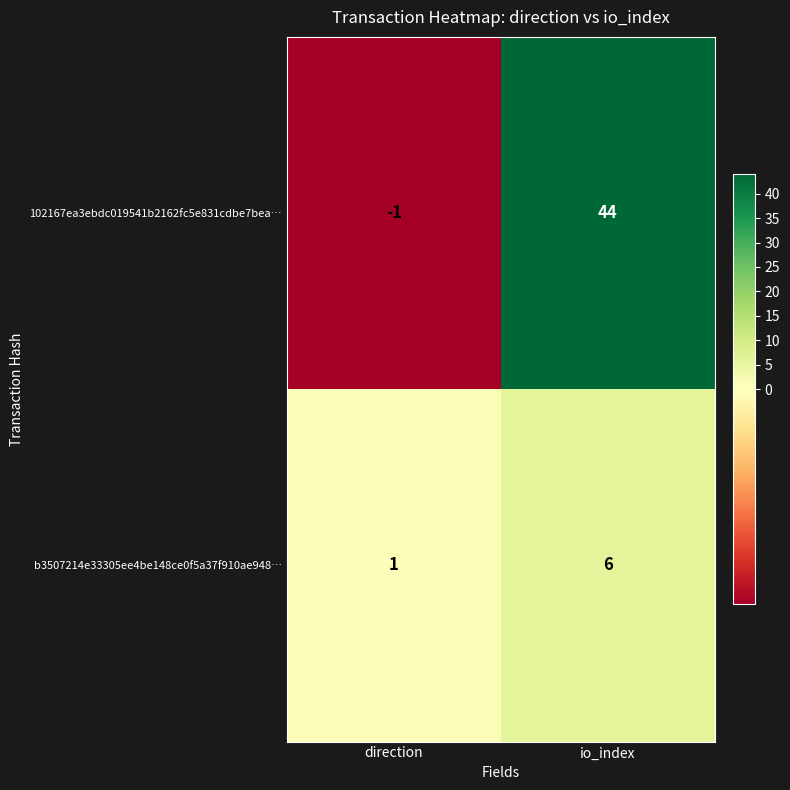

What is the total value across all series at io_index?

50